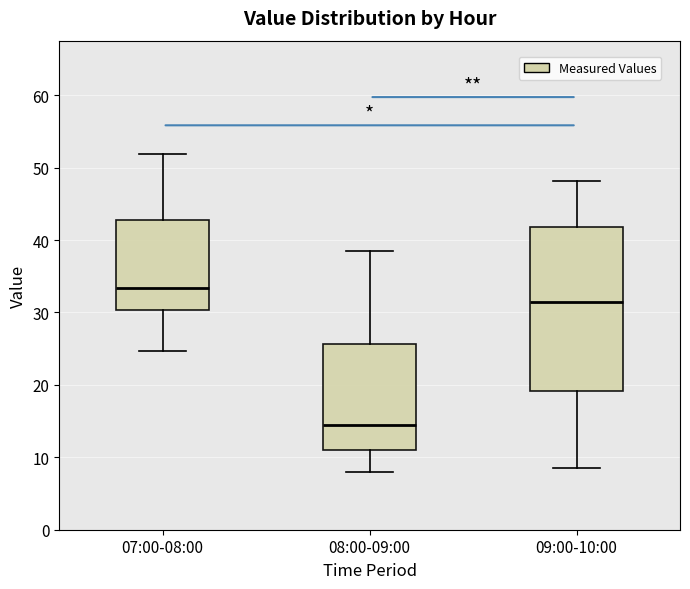

Which box's median line is the lowest?

08:00-09:00